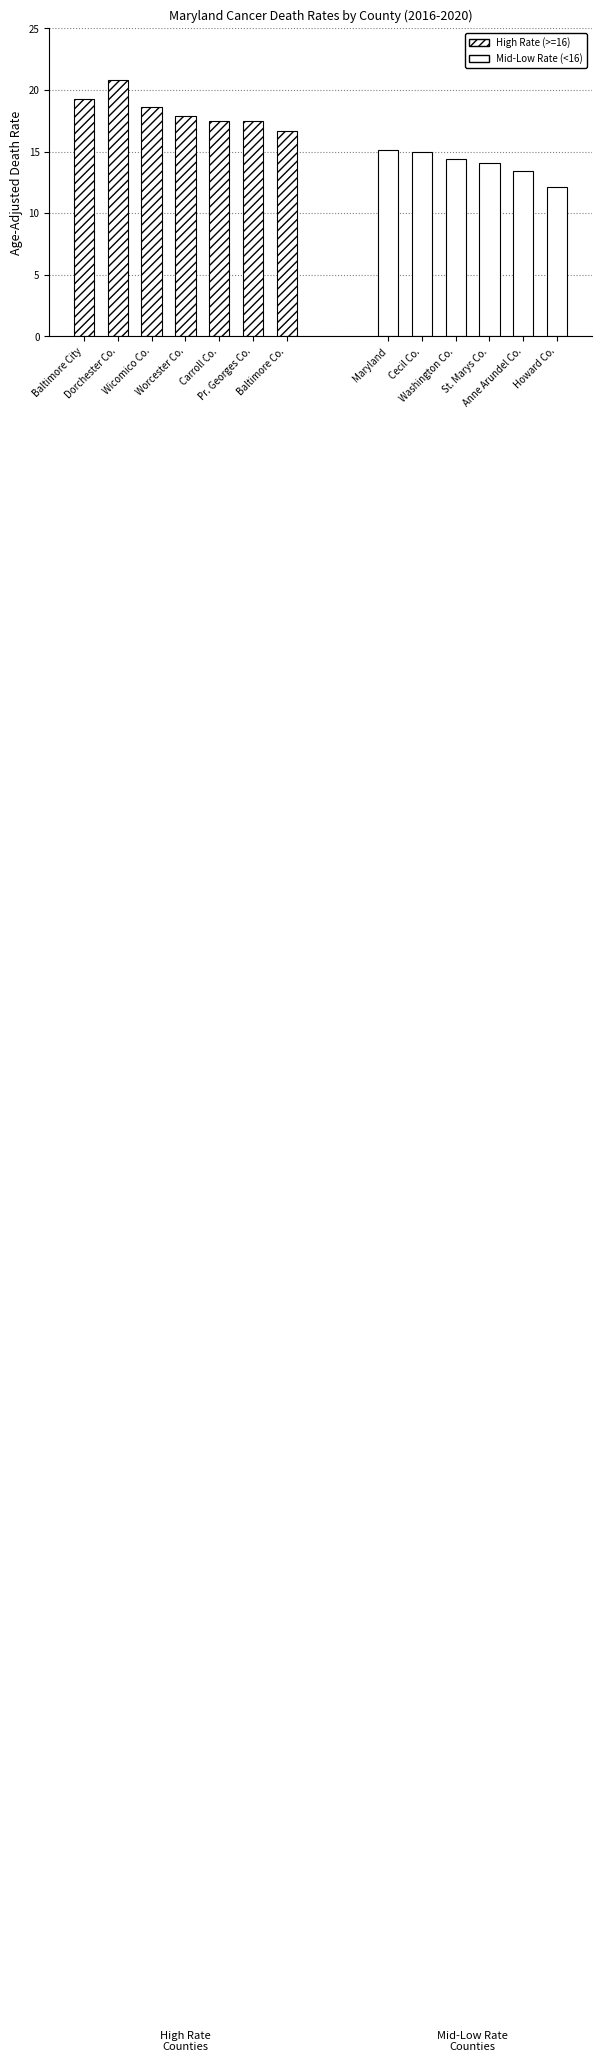

Between Wicomico Co. and Pr. Georges Co., which is larger?

Wicomico Co.